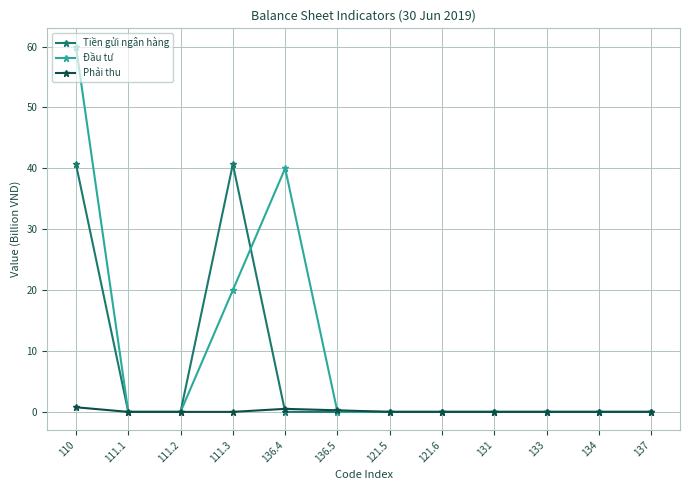

What is the greatest value displayed?

60.0